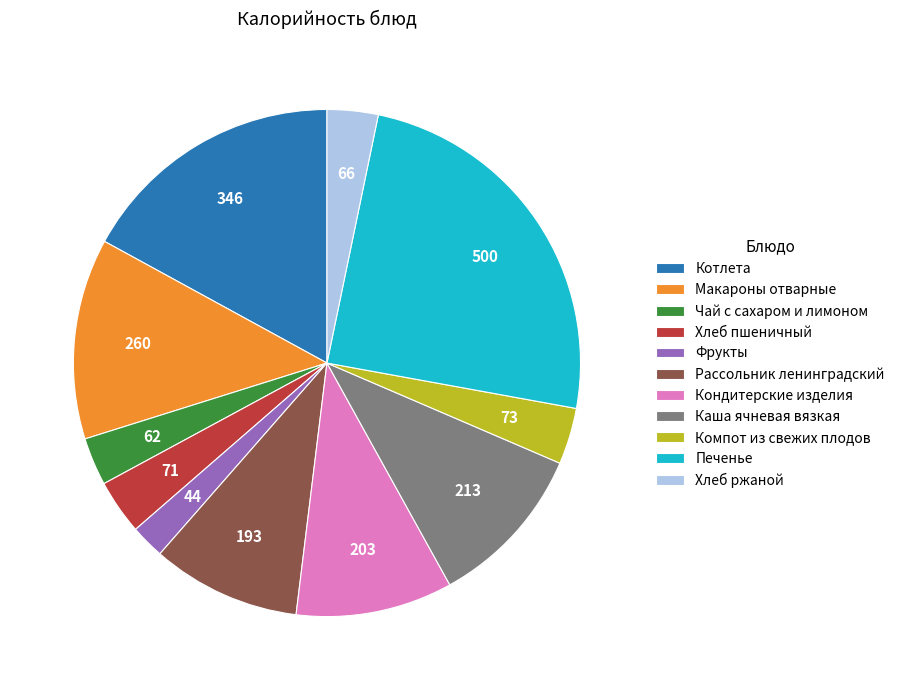

Is there a majority slice in this chart?

No